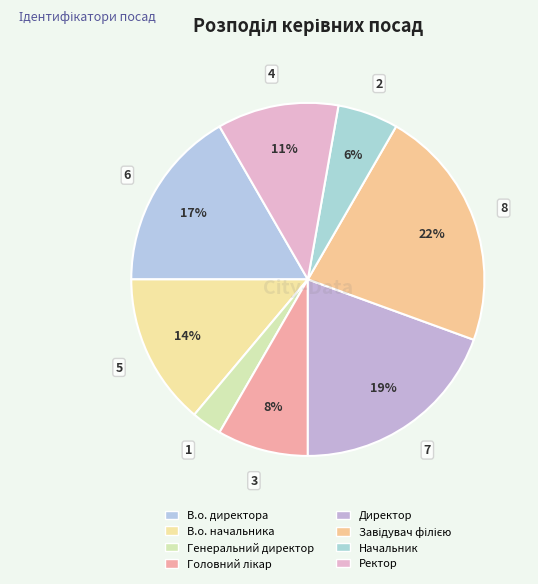

To the nearest percent, what portion does Директор represent?

19%